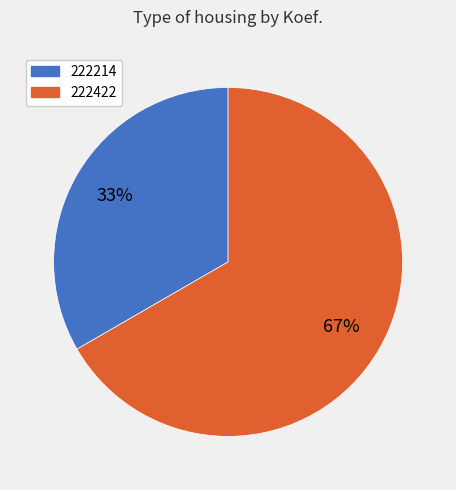

To the nearest percent, what portion does 222422 represent?

67%